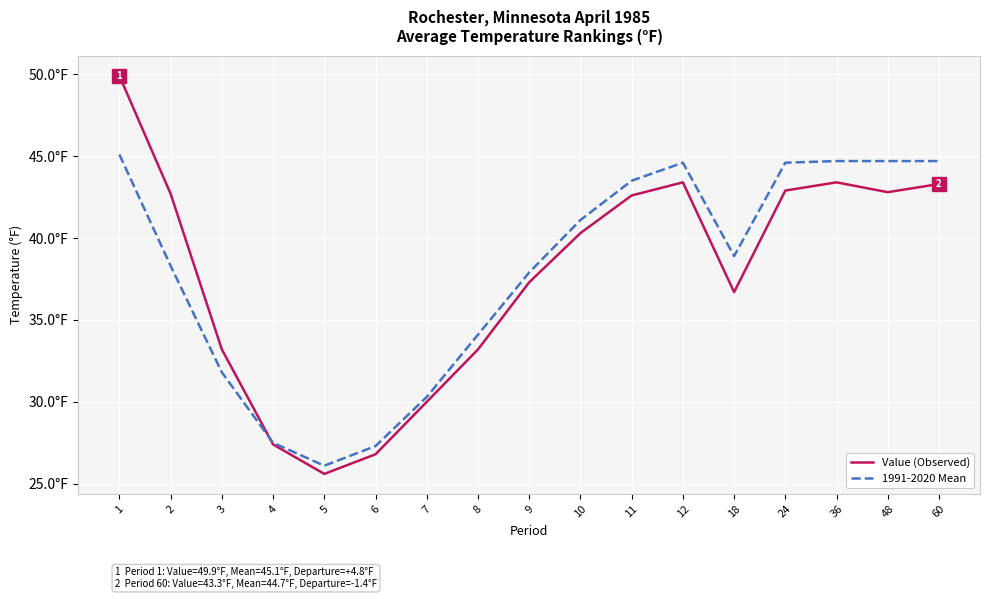

What is the minimum value for Value (Observed)?

25.6